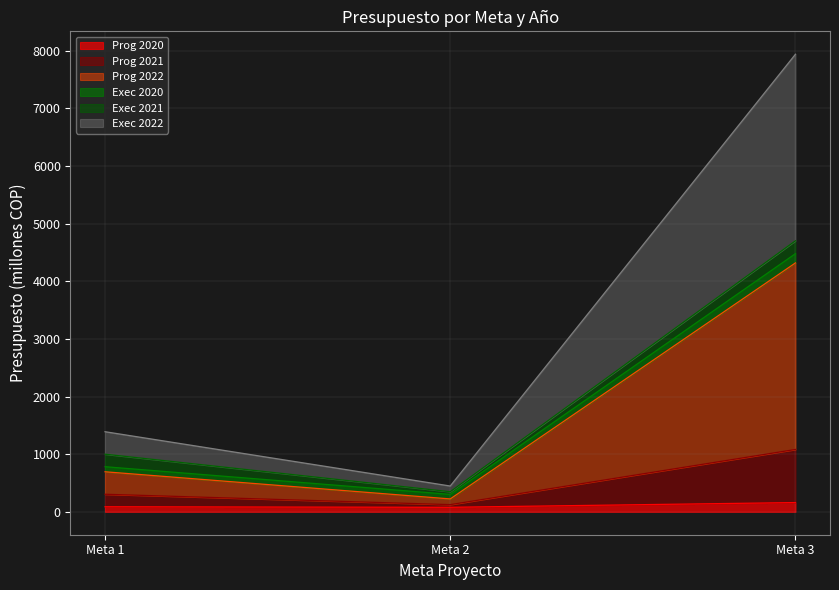

Between Meta 1 and Meta 3, which series saw the biggest shift?

Exec 2022